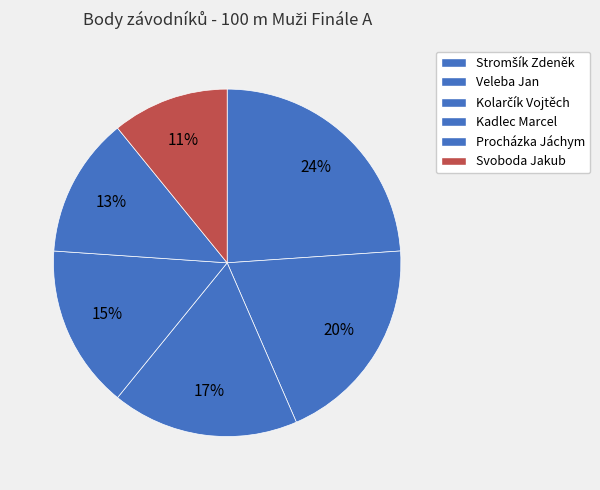

Is there a majority slice in this chart?

No